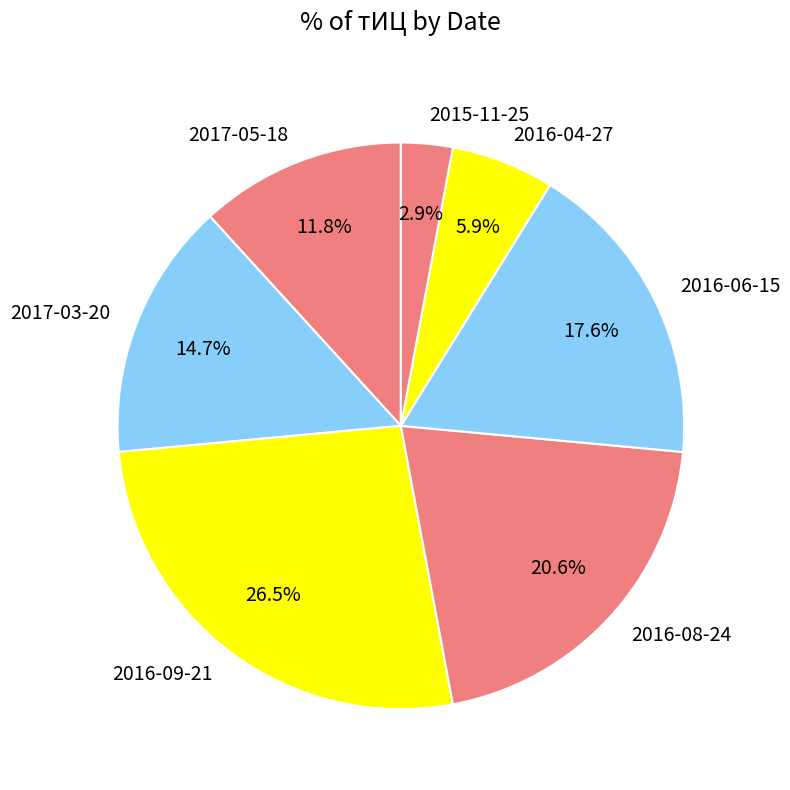

Between 2016-09-21 and 2015-11-25, which is larger?

2016-09-21